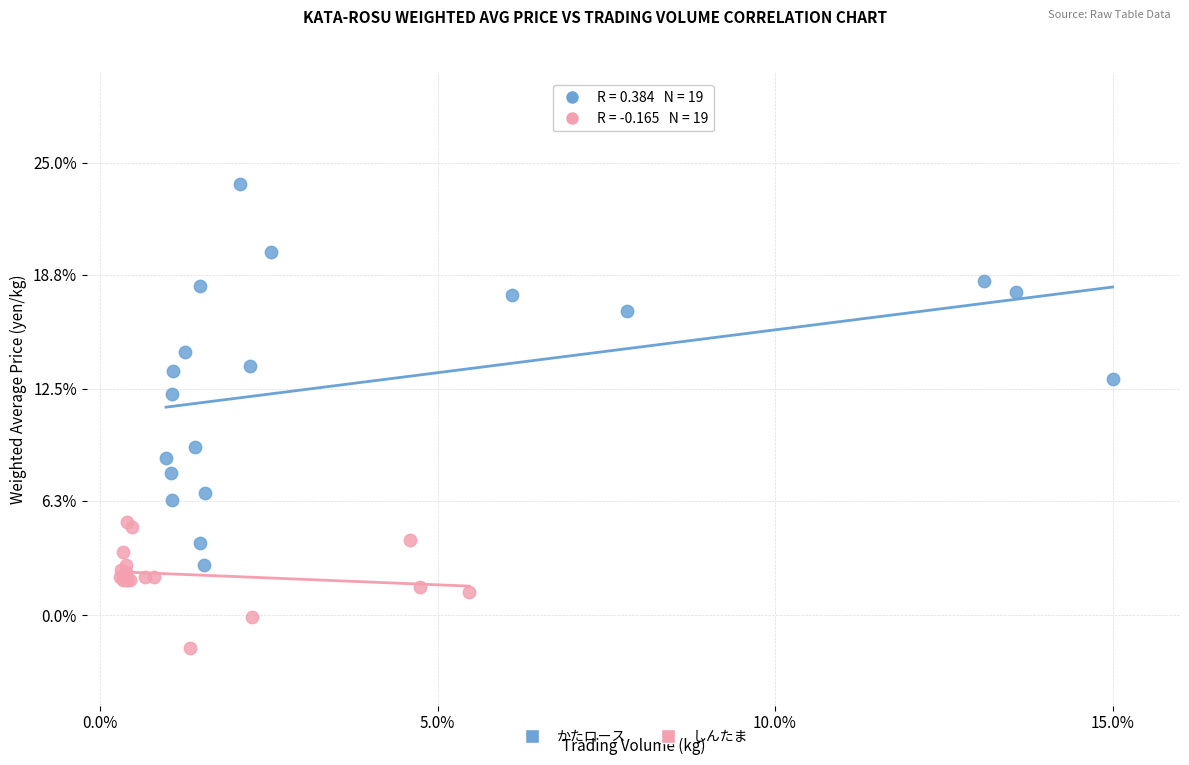

Which series has the largest Y range (max minus min)?

かたロース